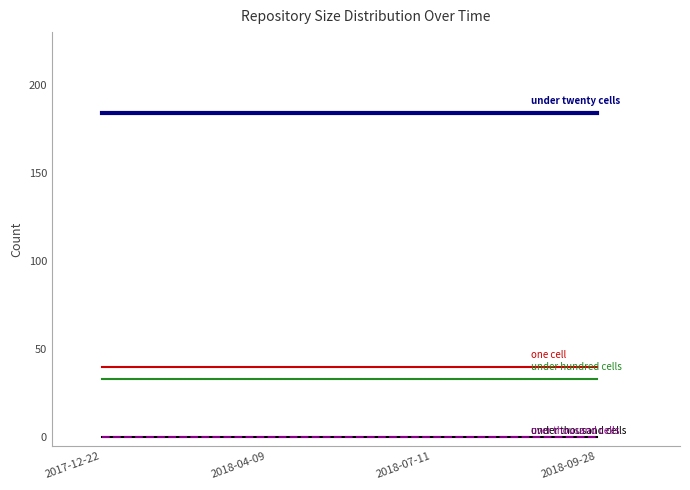

Does the chart display data point markers on the line(s)?

No